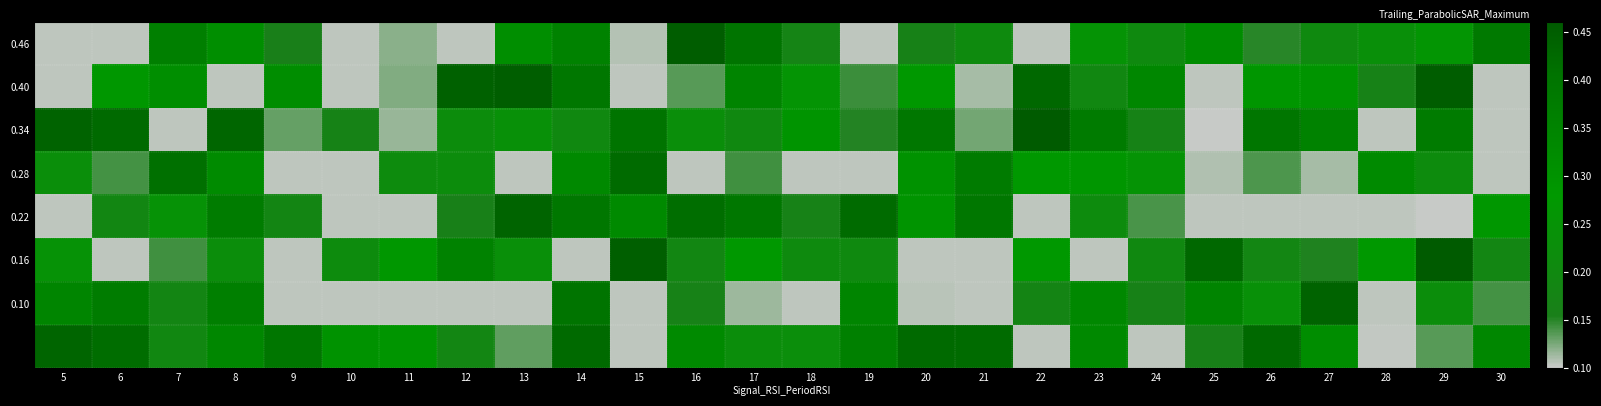

Count the number of categories in the chart.

26